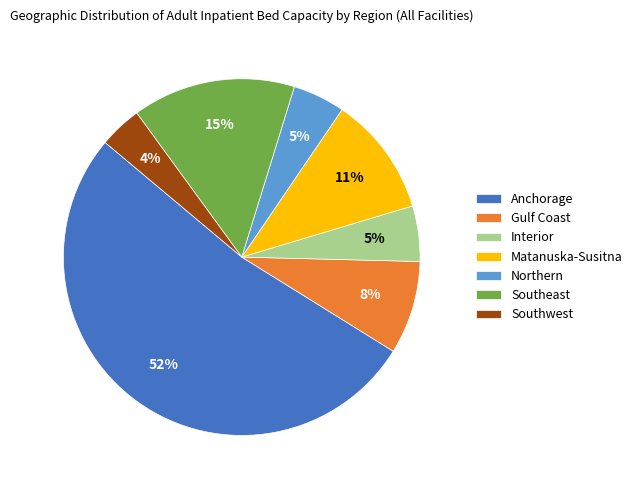

Which slice is the smallest?

Southwest